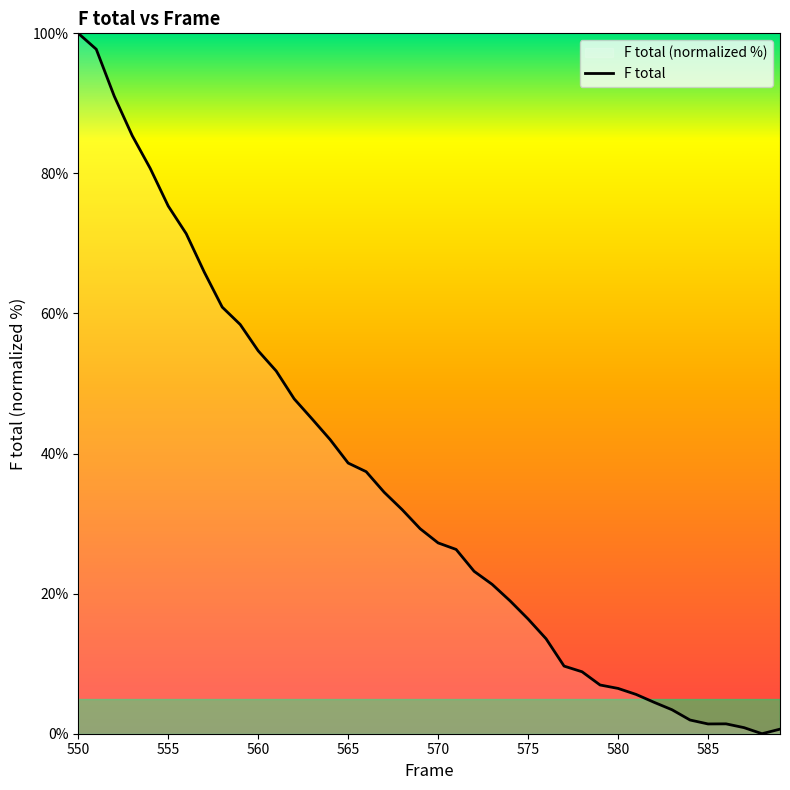

Reading right to left, list all the values displayed in this chart.

0.7	0.0	0.9	1.4	1.4	2.0	3.4	4.5	5.6	6.5	7.0	8.8	9.7	13.6	16.4	19.0	21.3	23.2	26.3	27.2	29.3	32.0	34.5	37.4	38.6	42.0	44.9	47.8	51.8	54.7	58.4	60.9	65.9	71.4	75.3	80.7	85.4	91.0	97.7	100.0